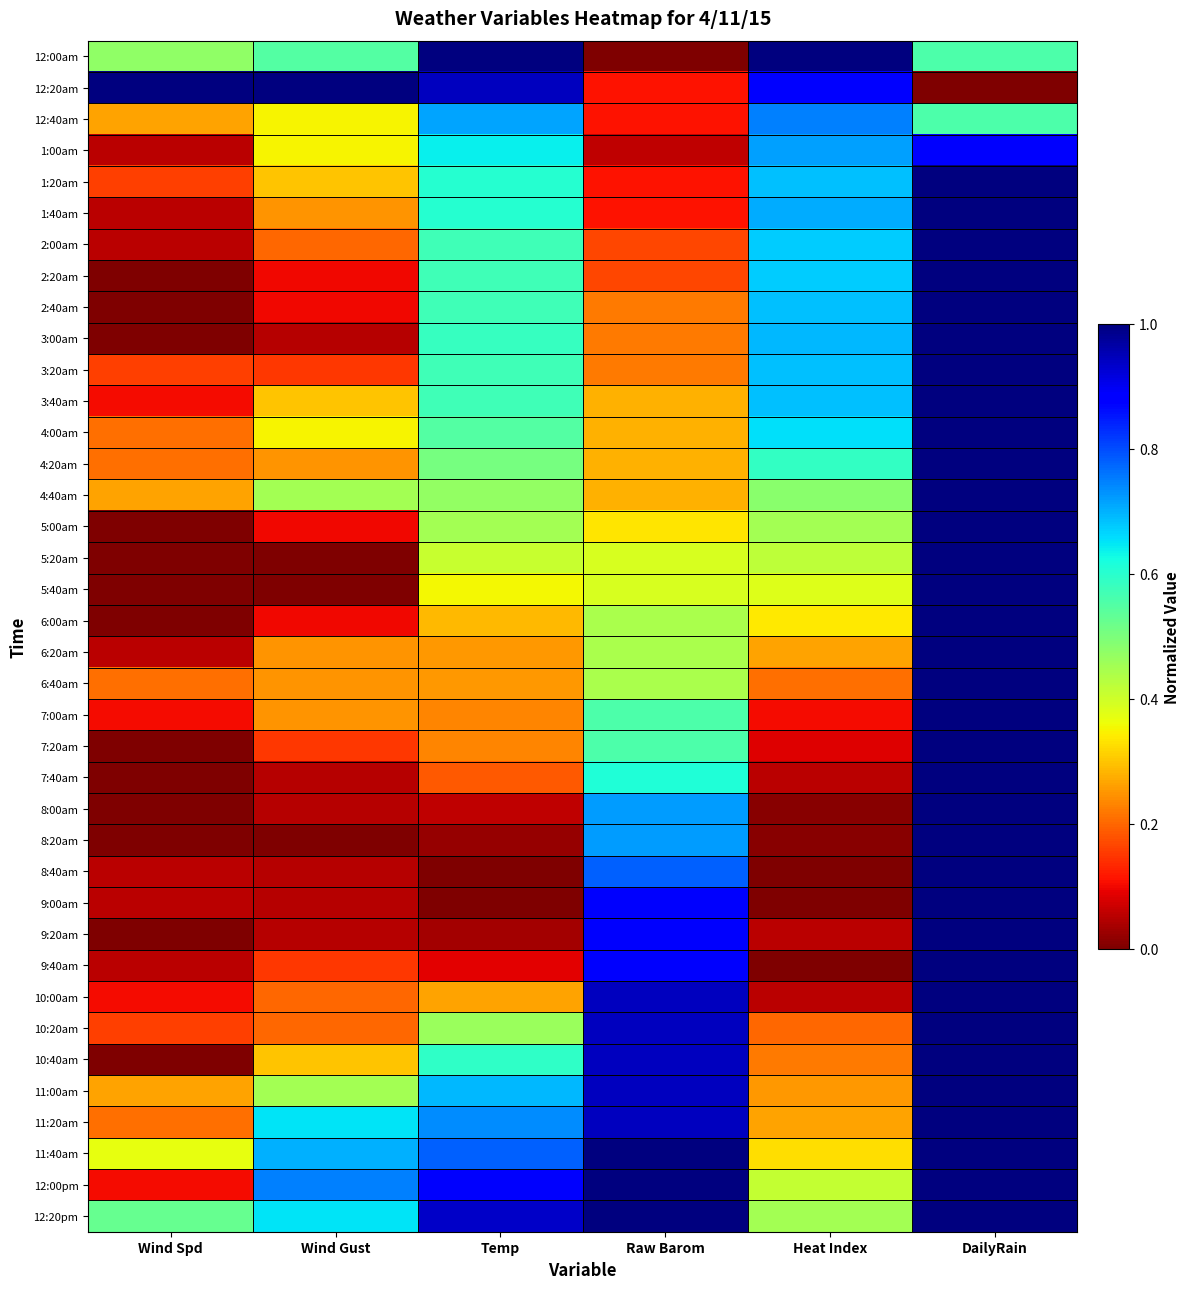

At how many categories does at least one series exceed 0?

6